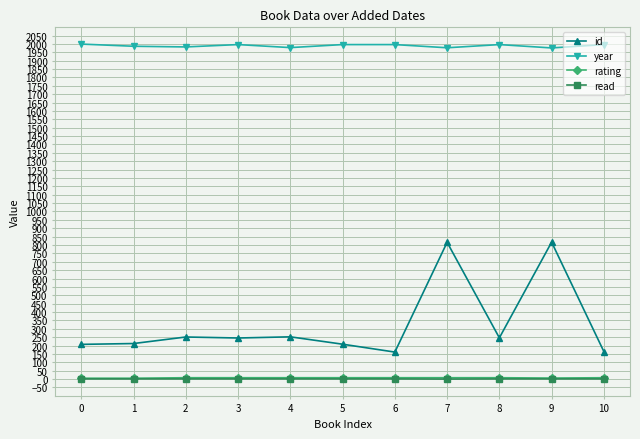

What is the greatest value displayed?

1999